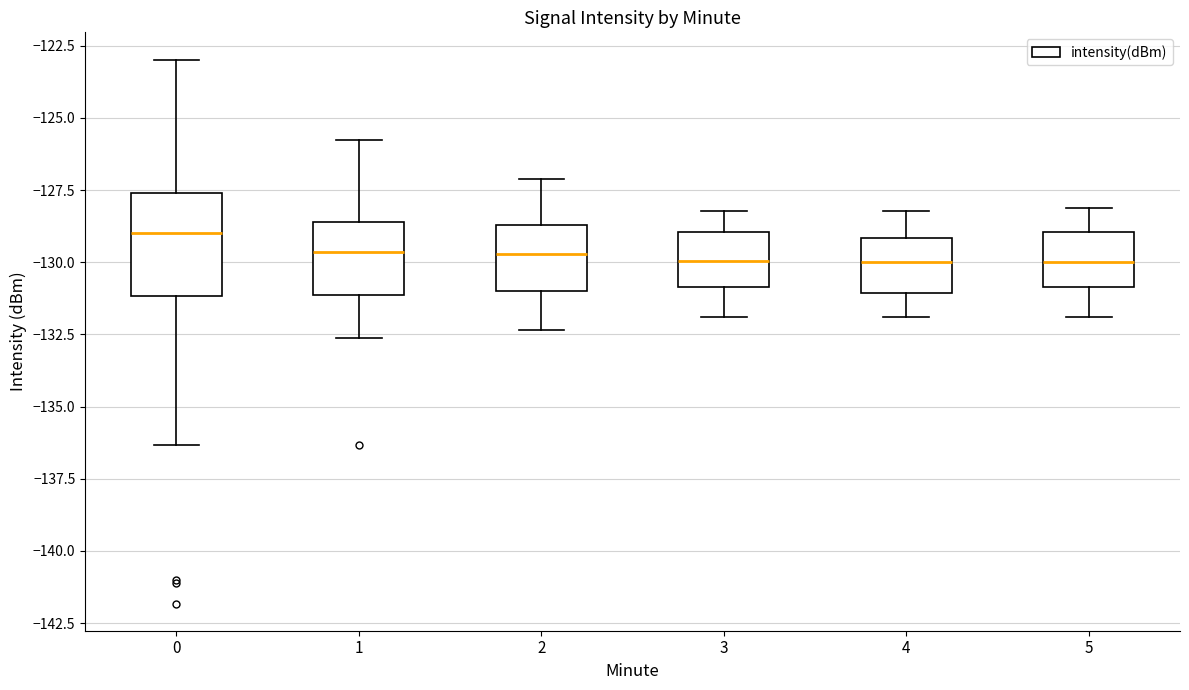

Comparing the boxes themselves (not the whiskers), which one is the tallest?

0